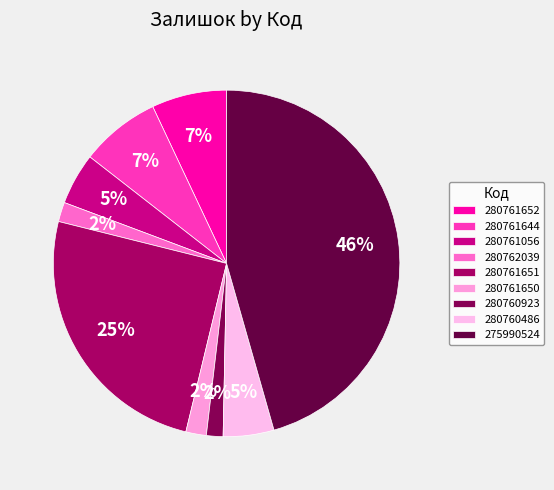

Which category has the biggest portion of the pie?

275990524